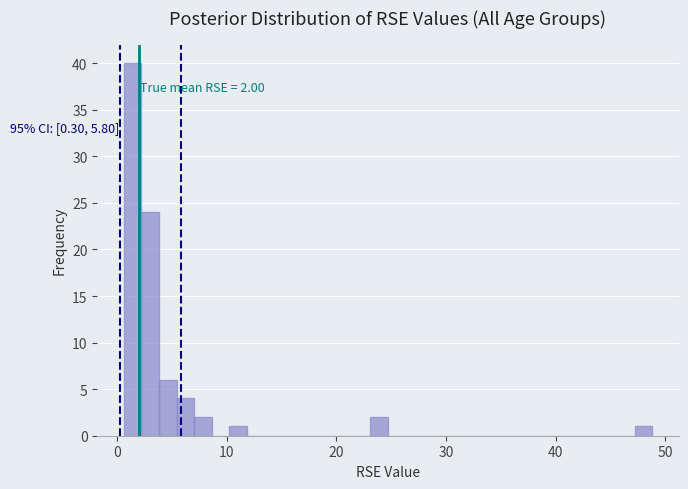

Read against the x-axis, roughly where is the centre of the tallest bar?

1